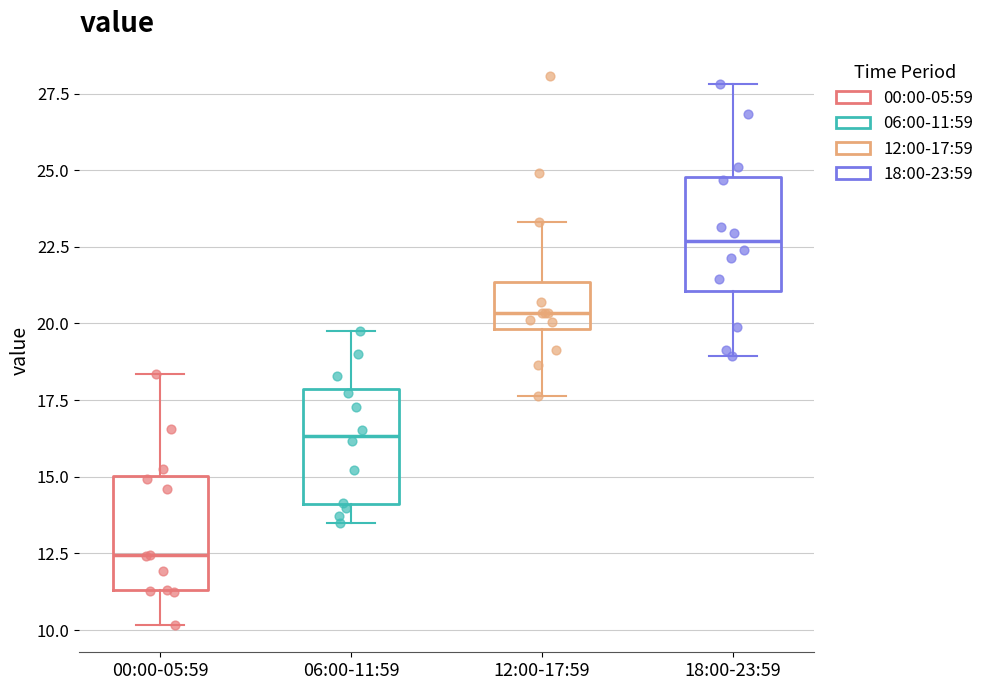

Reading left to right, read every box against the y-axis: the position of its median line, the range the box covers, and the ends of its whiskers. The values are not printed on the chart, so give them approximately, as read against the axis.

00:00-05:59: median 12.5, box 11.5 to 15.0, whiskers 10.0 to 18.5
06:00-11:59: median 16.5, box 14.0 to 18.0, whiskers 13.5 to 20.0
12:00-17:59: median 20.5, box 20.0 to 21.5, whiskers 17.5 to 23.5
18:00-23:59: median 22.5, box 21.0 to 25.0, whiskers 19.0 to 28.0